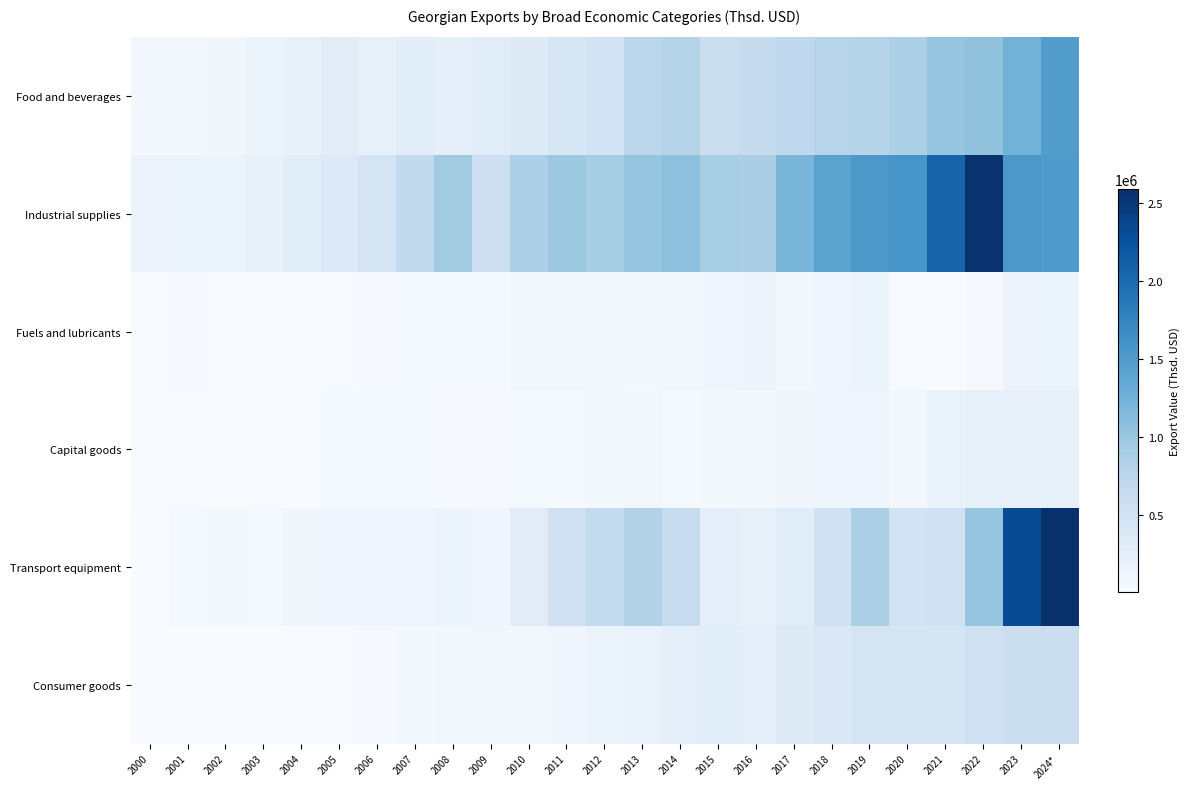

True or false: Consumer goods has a value of 117395.2 at 2010.

False